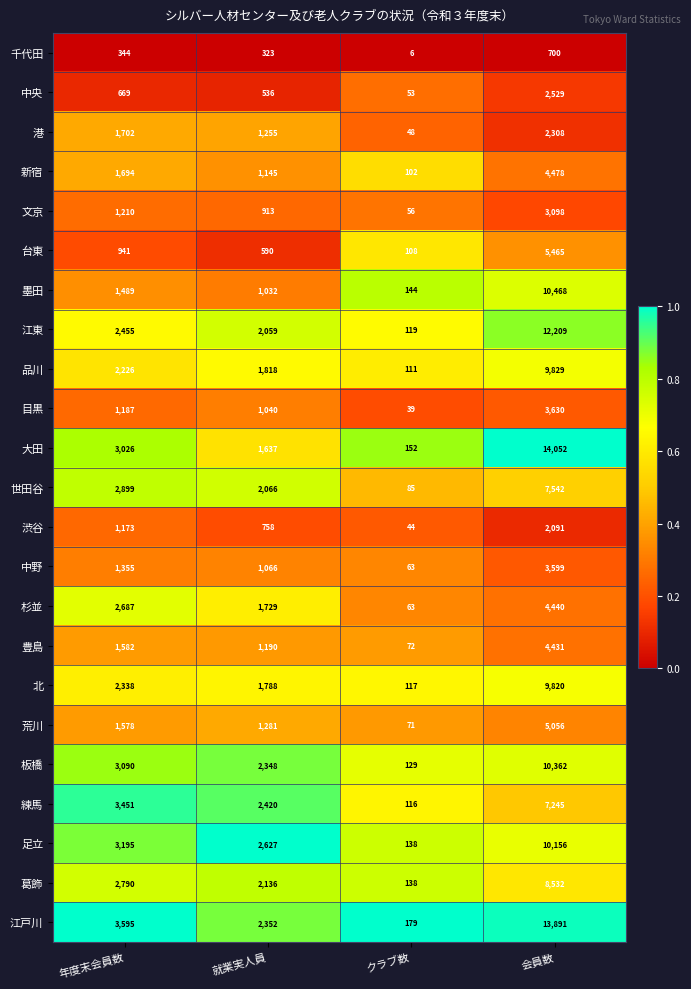

What is the maximum value shown in the chart?

14052